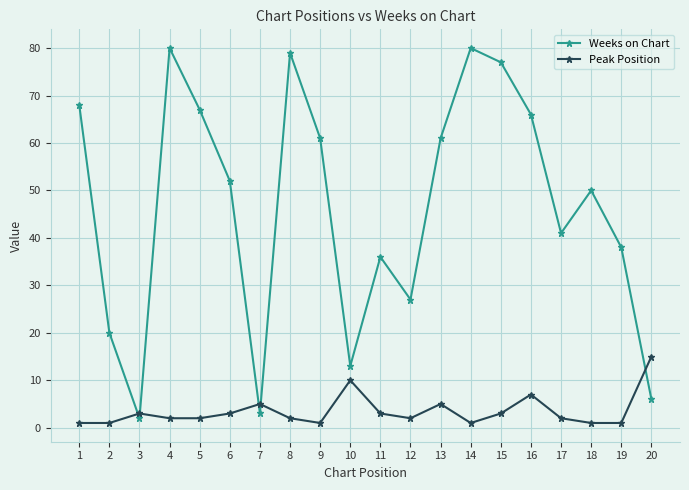

How many data points in Weeks on Chart are less than 52?

10